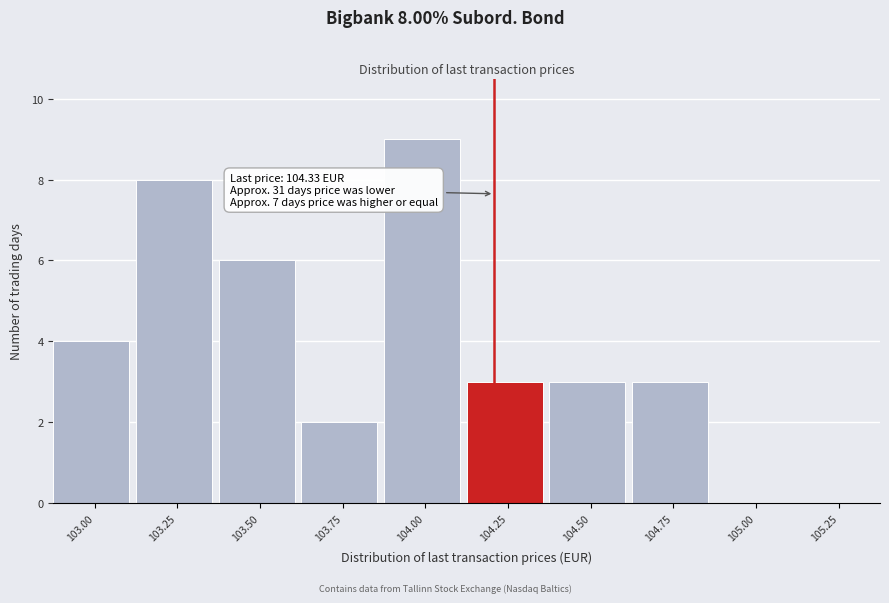

Reading right to left, what are all the values shown in this chart?

105.25=0	105.00=0	104.75=3	104.50=3	104.25=3	104.00=9	103.75=2	103.50=6	103.25=8	103.00=4